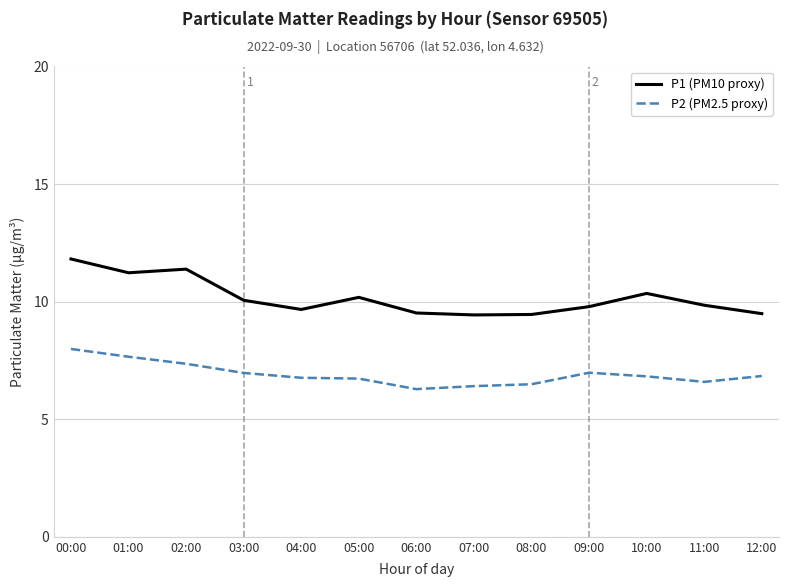

True or false: P2 (PM2.5 proxy) and P1 (PM10 proxy) cross at least once.

False